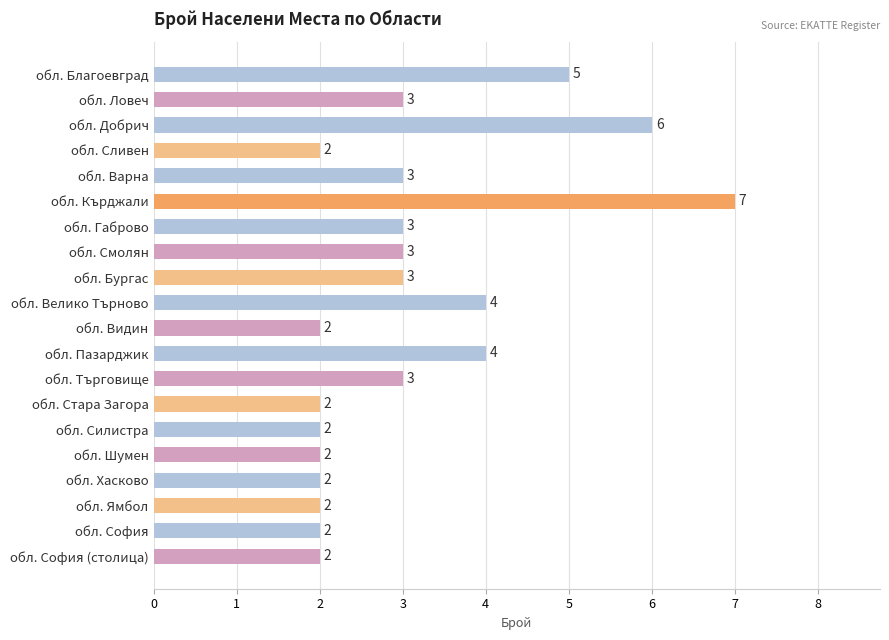

What is the maximum value shown in the chart?

7